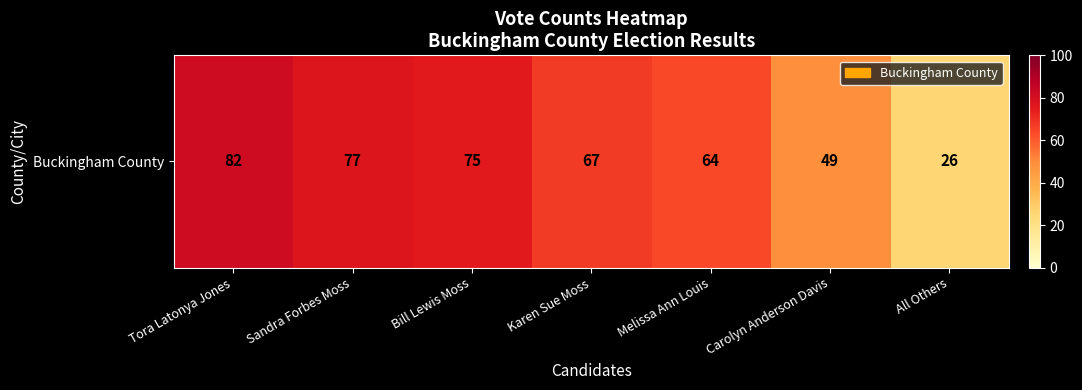

Where is the data nearest to the value 54?

Carolyn Anderson Davis